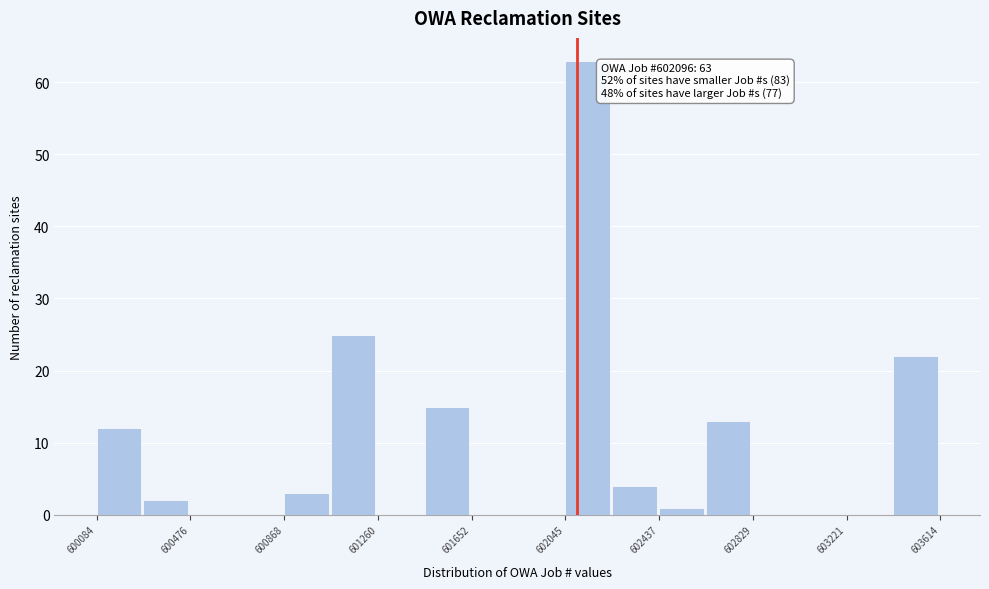

Read against the x-axis, roughly where is the centre of the tallest bar?

602150